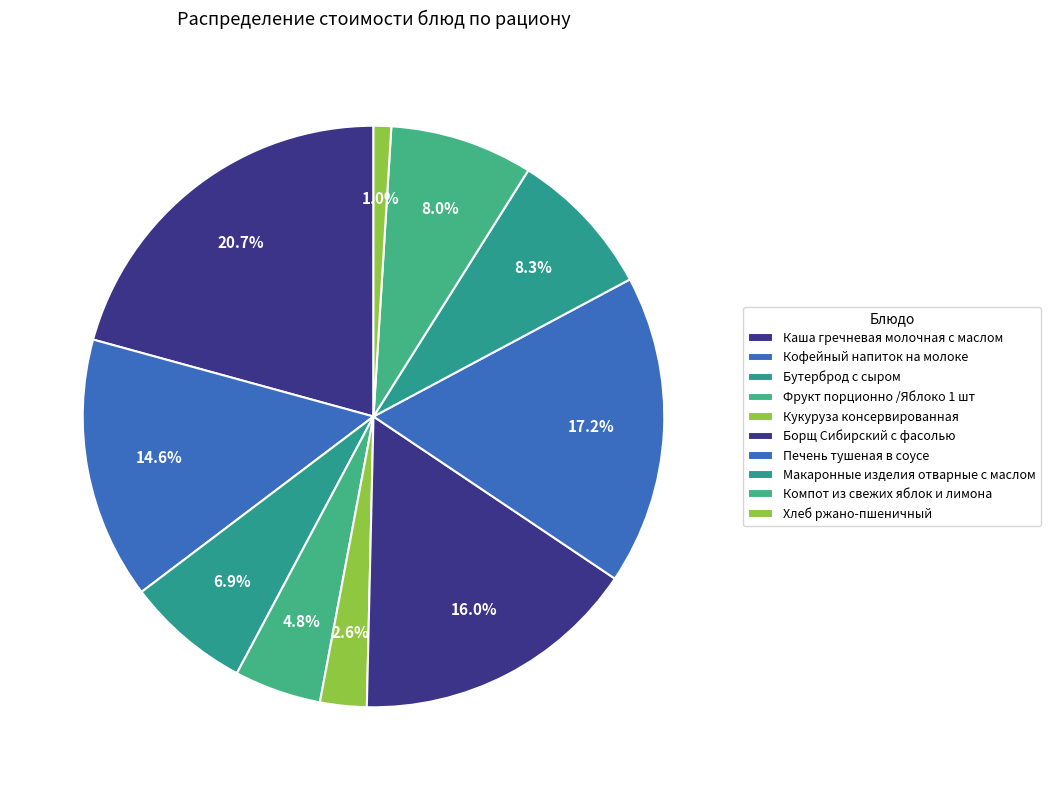

Count the number of slices in the pie.

10